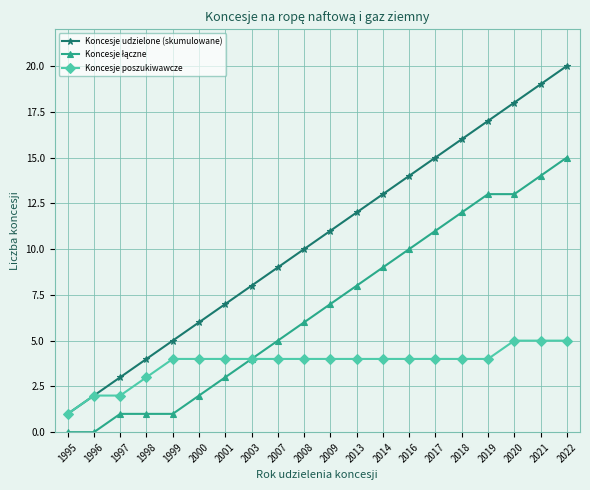

Which series has the largest range (max minus min)?

Koncesje udzielone (skumulowane)